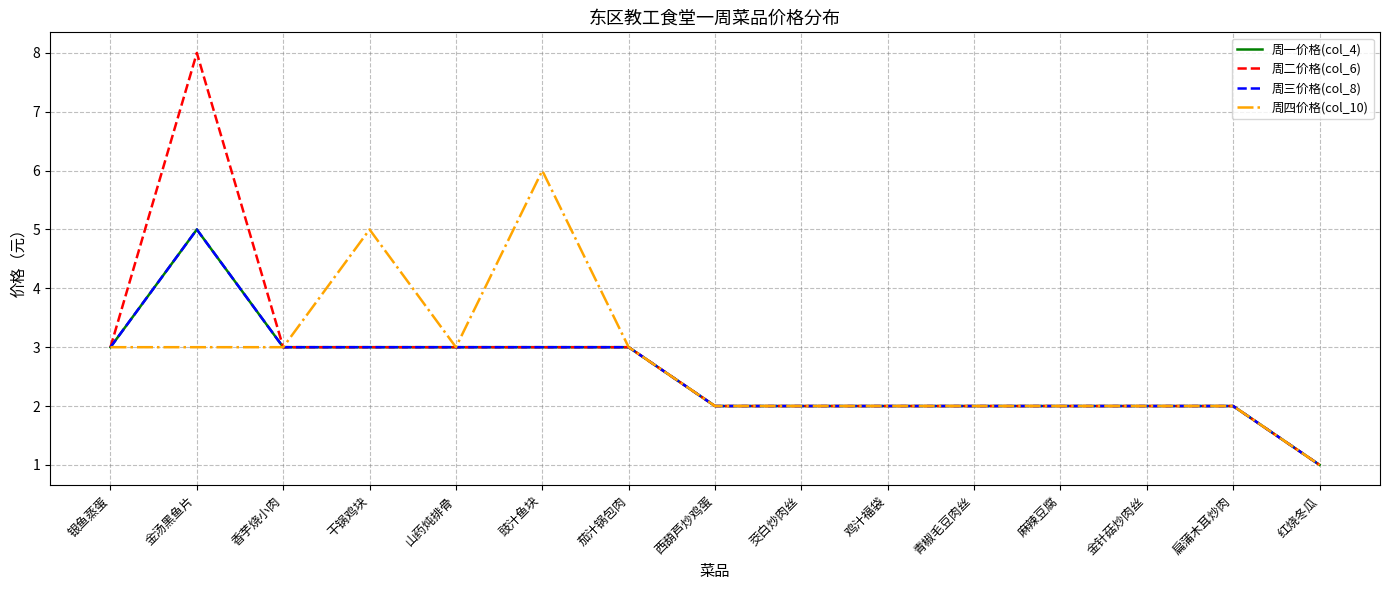

The 周四价格(col_10) series shows 3 at 西葫芦炒鸡蛋. True or false?

False